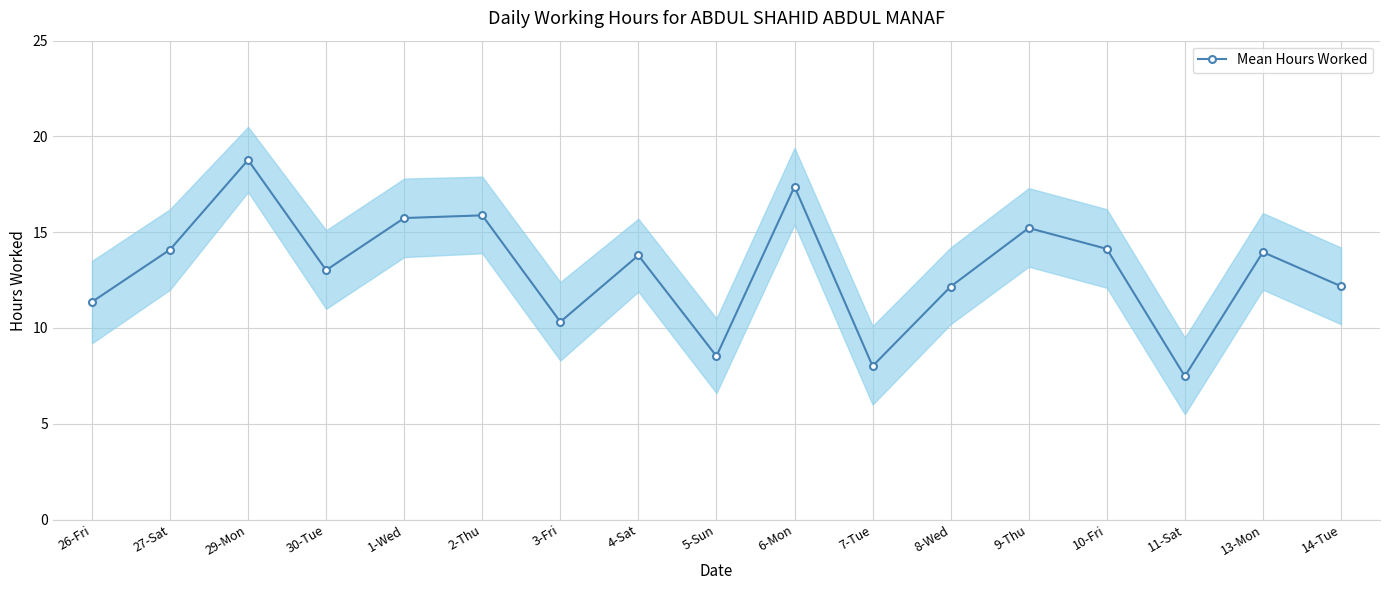

How many data points are above 13?

10